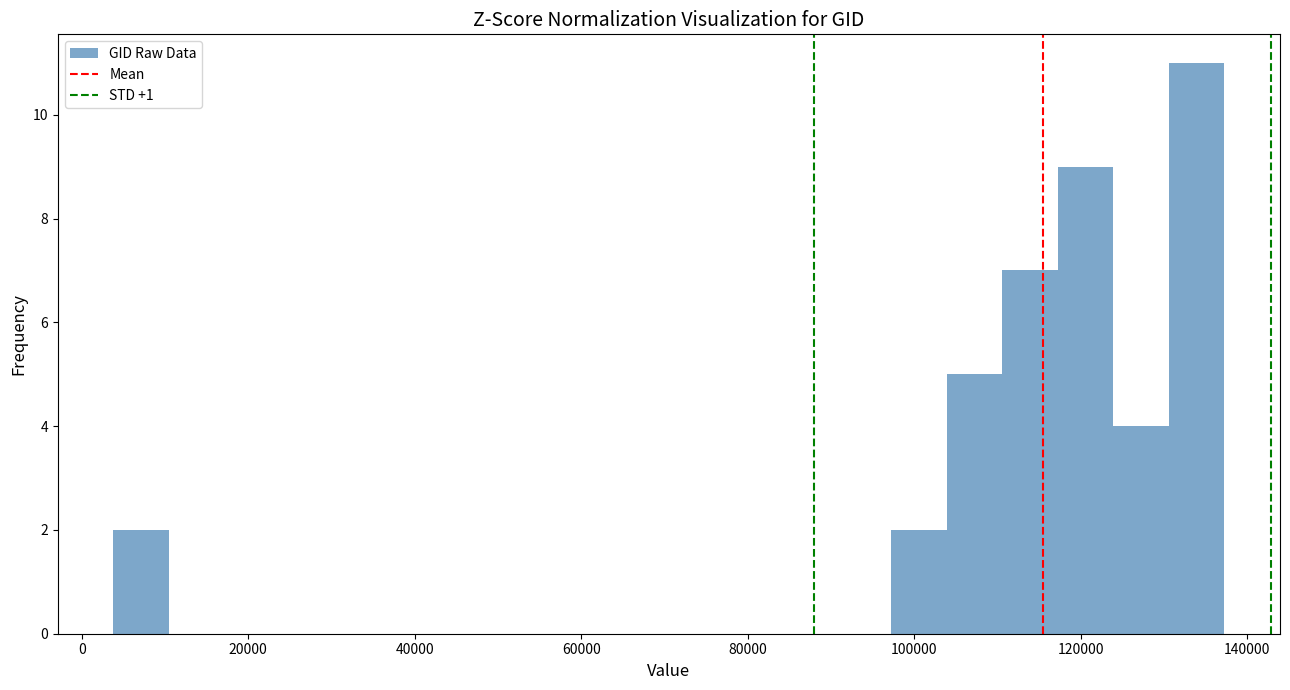

Read against the x-axis, roughly where is the centre of the tallest bar?

134000